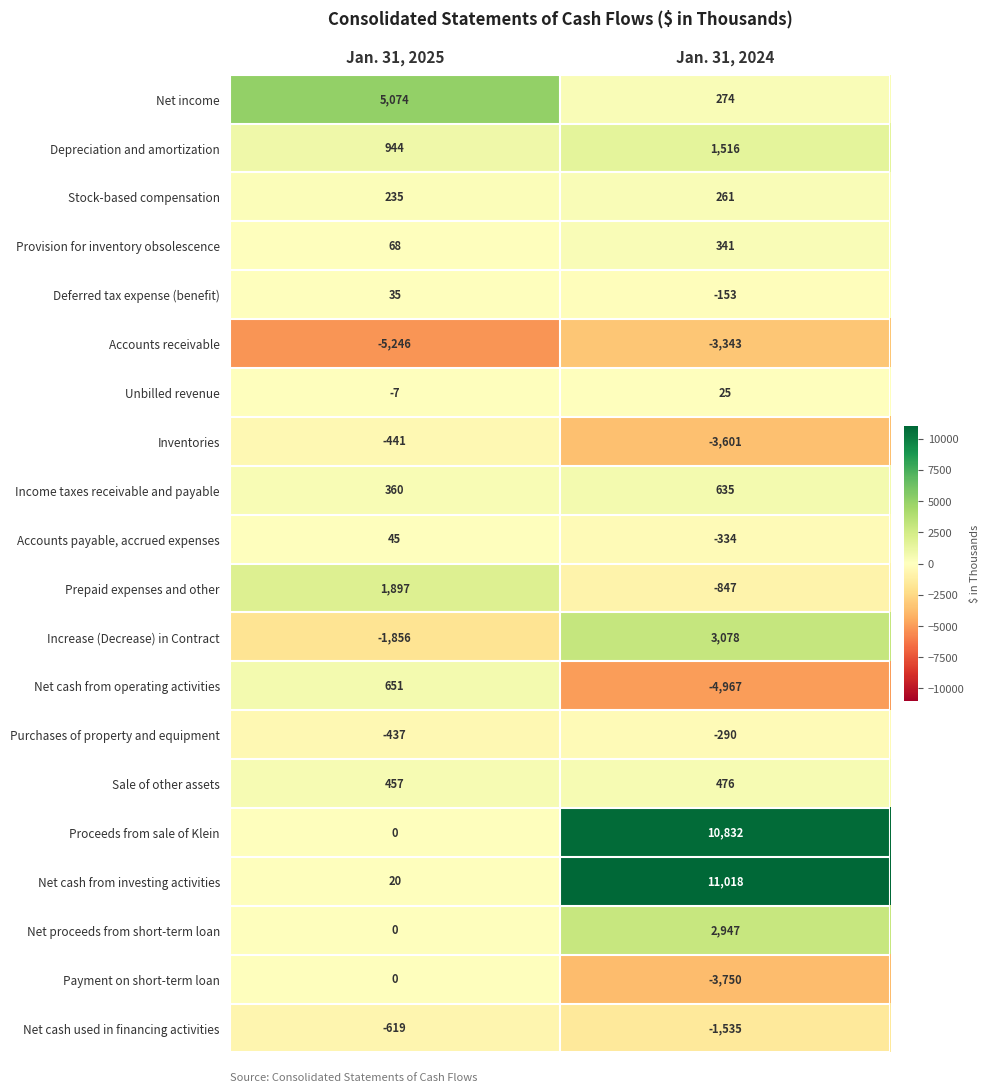

Which category has the lowest value across all series?

Jan. 31, 2025